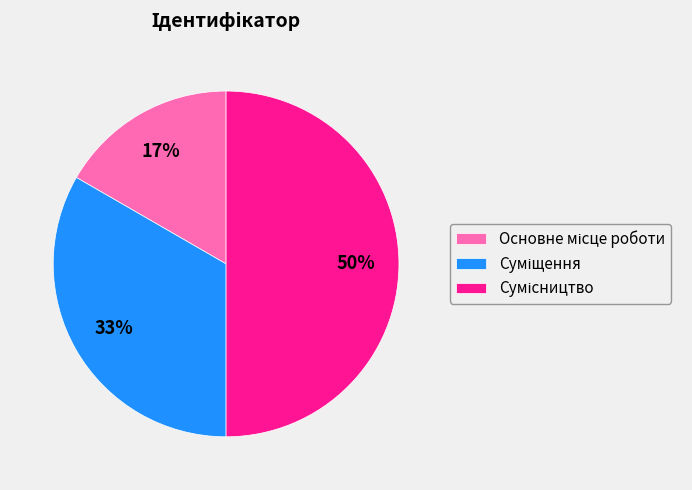

To the nearest percent, what is the difference between the largest and smallest slice percentages?

33%